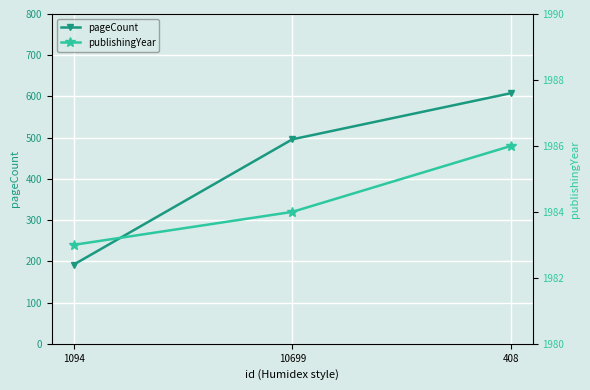

What value does the publishingYear series have at 1094?

1983